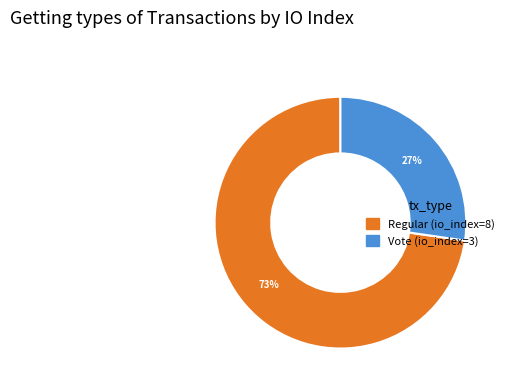

Which slice is the largest?

Regular (io_index=8)